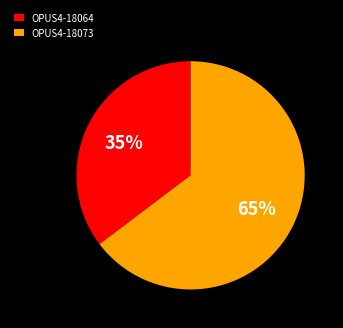

True or false: OPUS4-18064 accounts for 35% of the total.

True